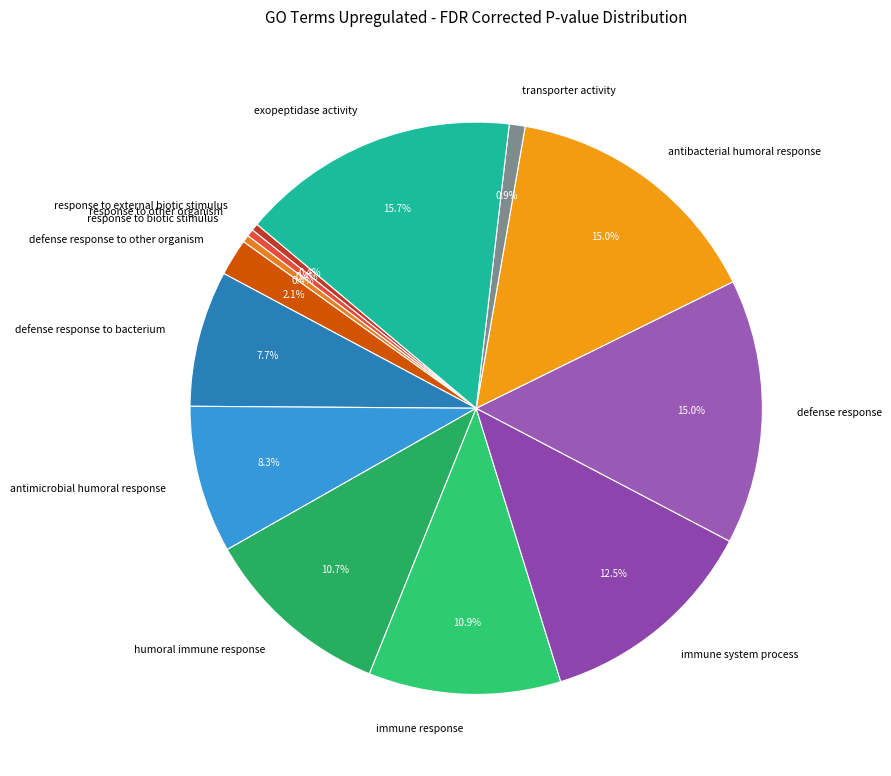

What is the largest slice in the pie chart?

exopeptidase activity